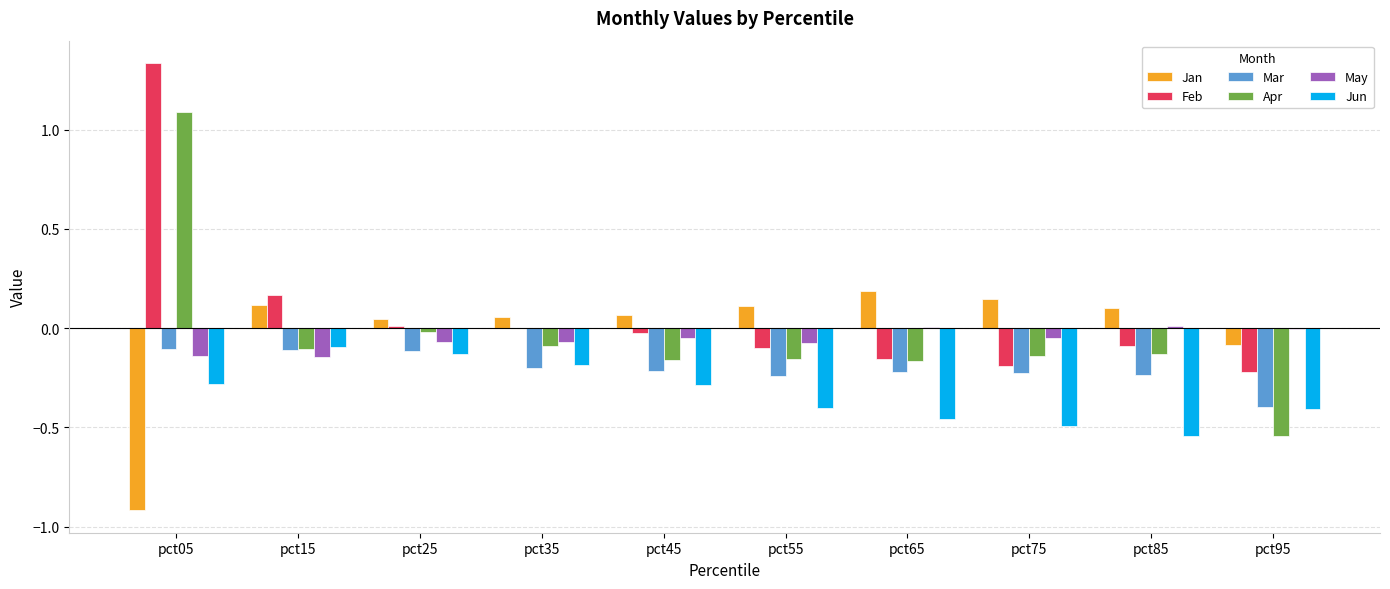

What is the total value across all series at pct05?

1.0